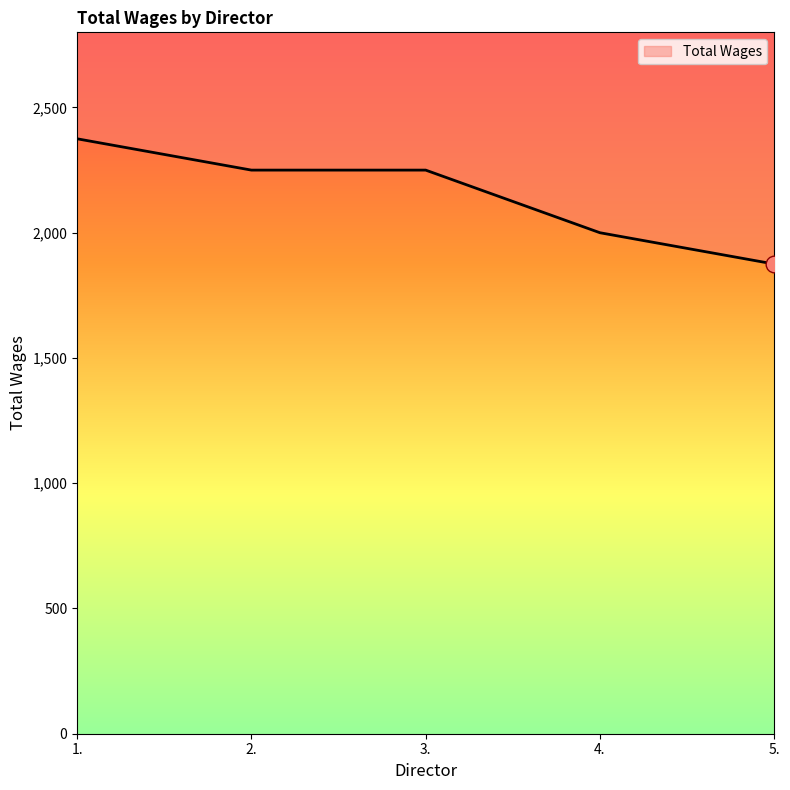

Count the values in the range 2000 to 2250.

3